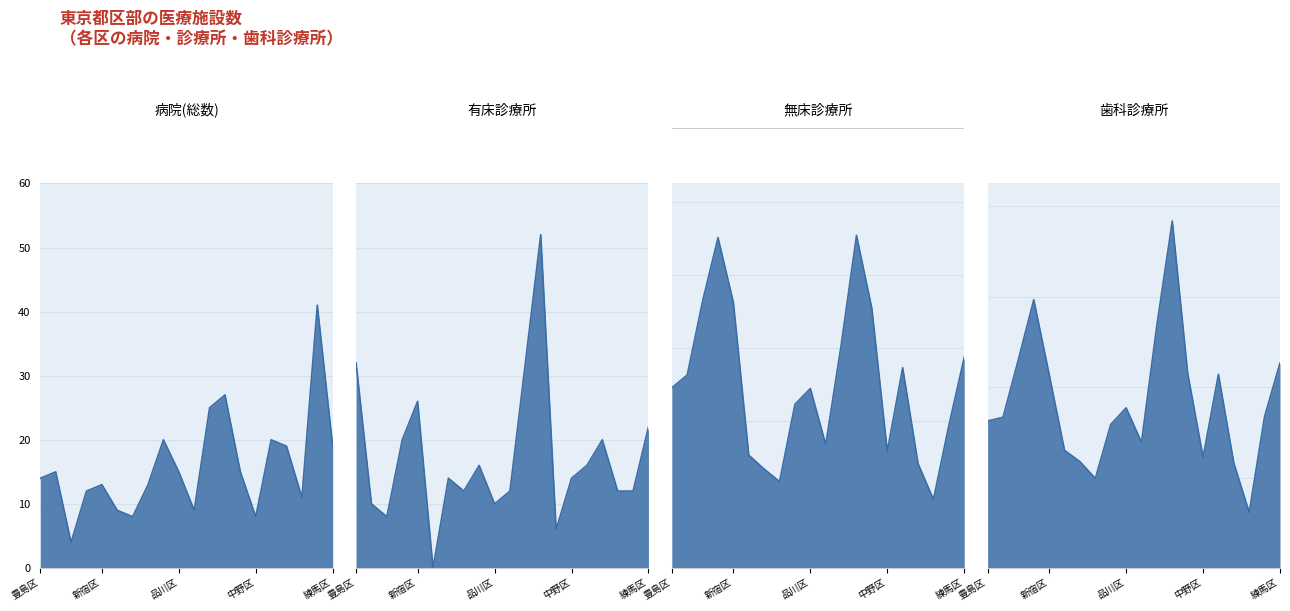

How many values in the 病院(総数) series exceed 15?

7